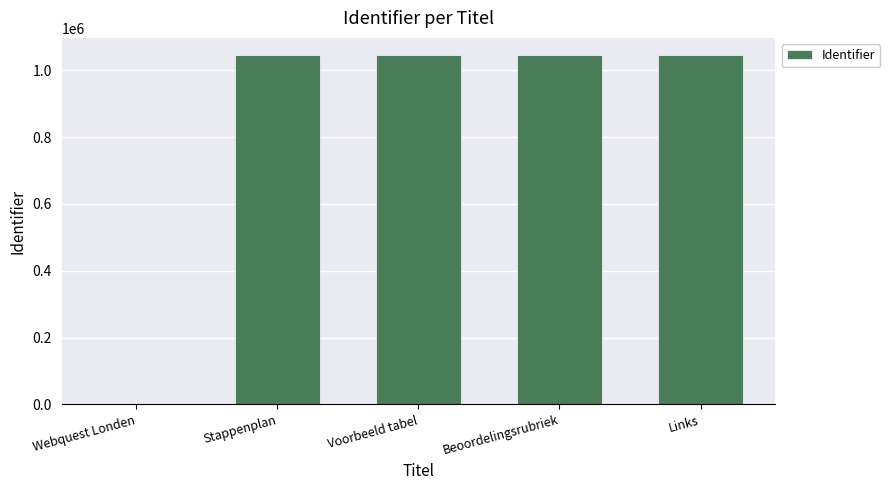

At which label is the value closest to 522575?

Links